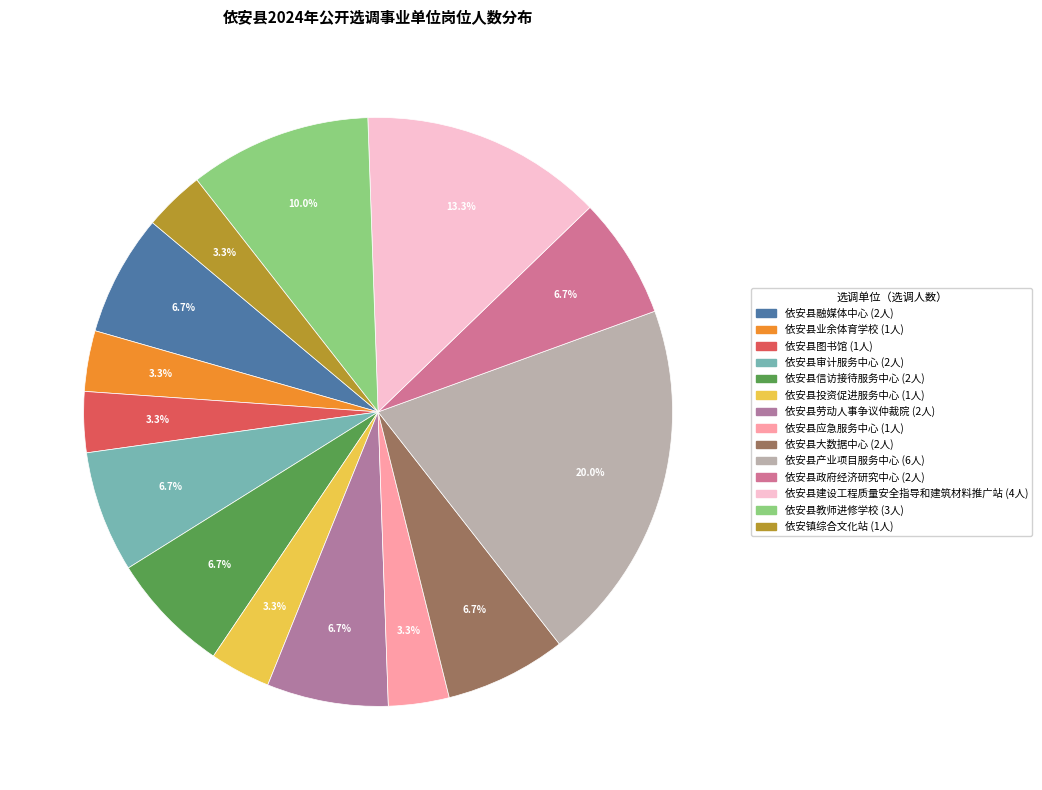

Which has a higher value, 依安县图书馆 or 依安县产业项目服务中心?

依安县产业项目服务中心